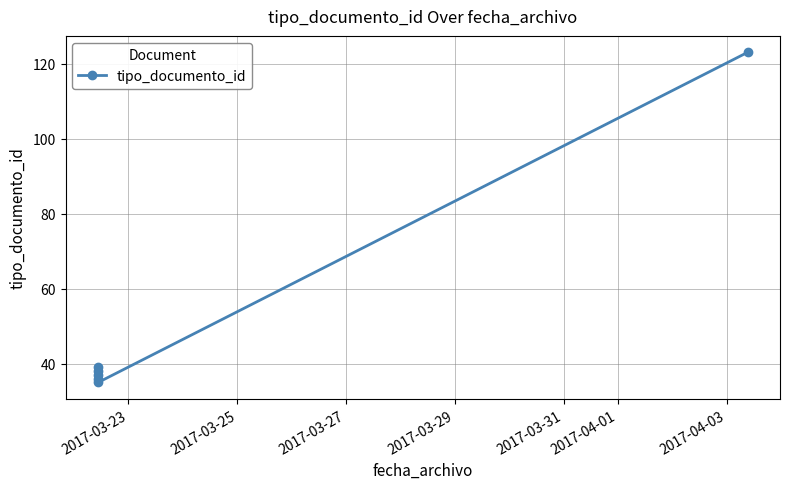

What is the maximum value shown in the chart?

123